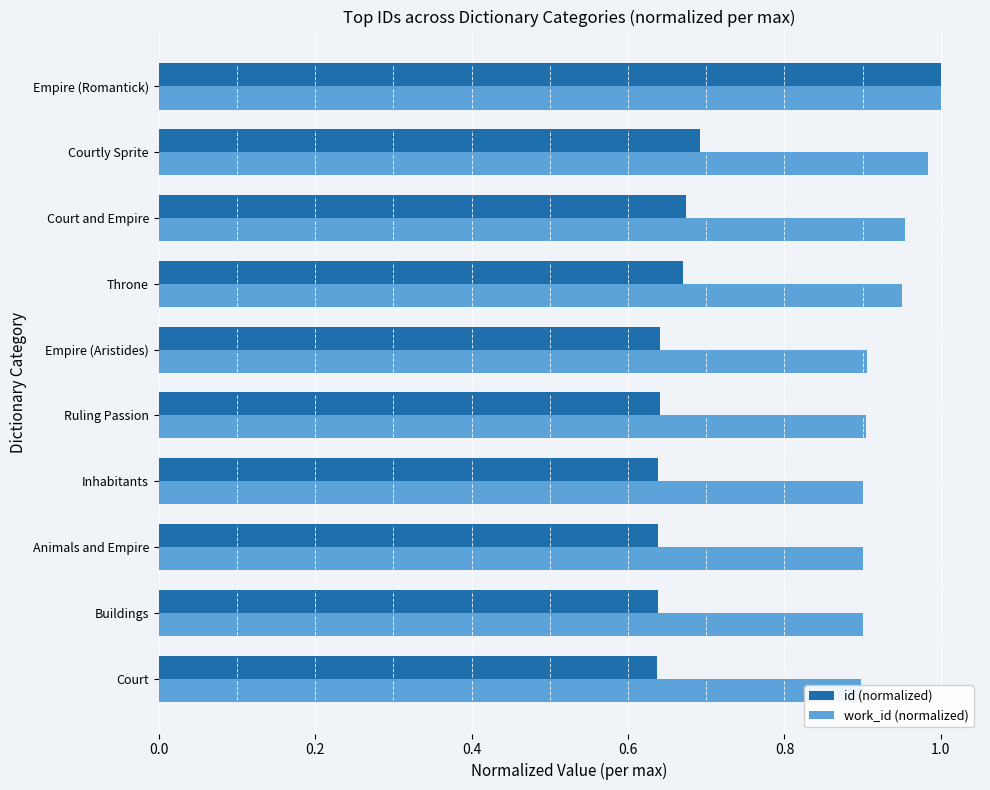

What is the maximum value for id (normalized)?

1.0